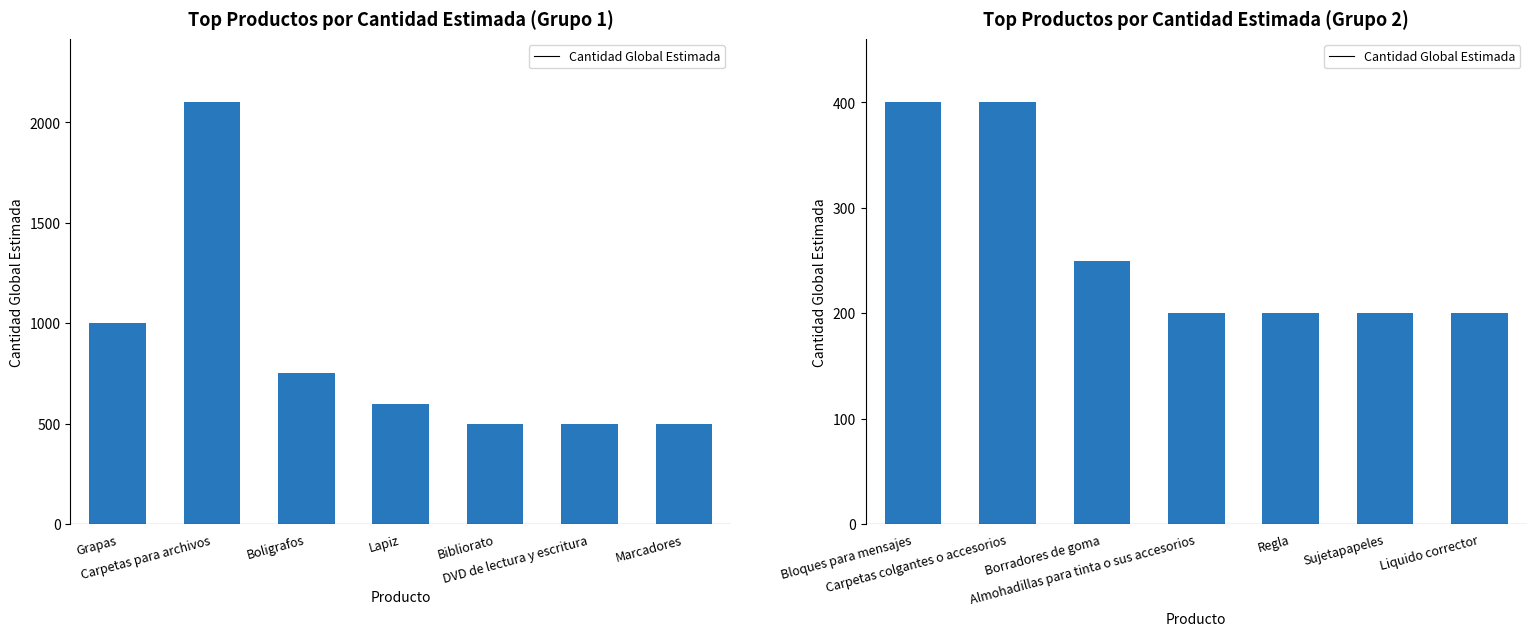

What position from the right is Regla?

3